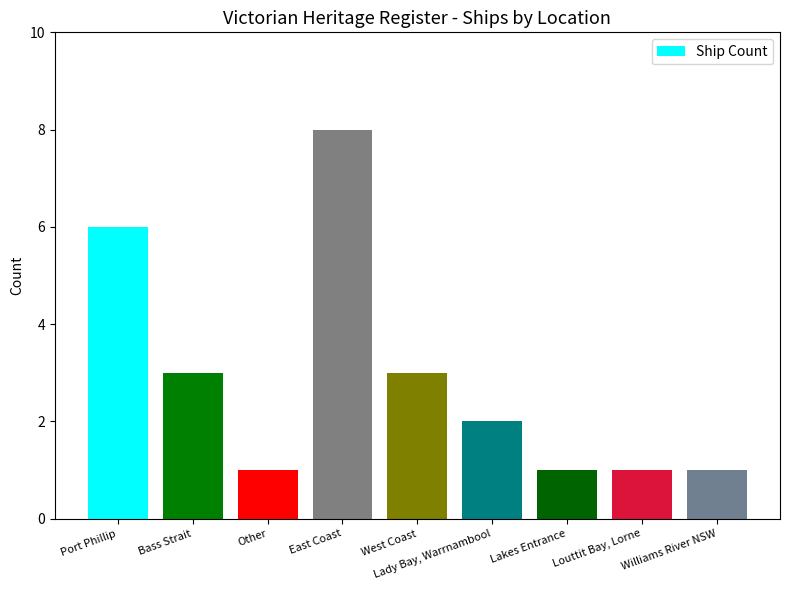

True or false: the data shows 2 at Lady Bay, Warrnambool.

True